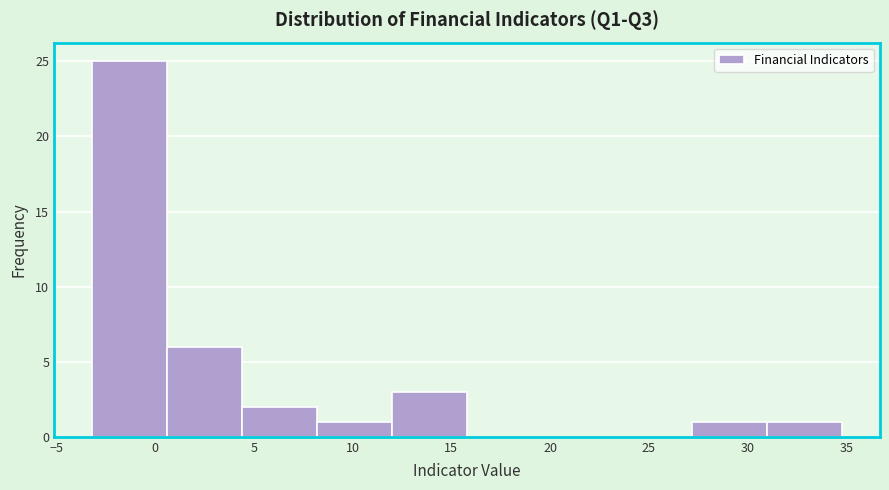

Which range on the x-axis has the tallest bar?

-3.0 to 0.5